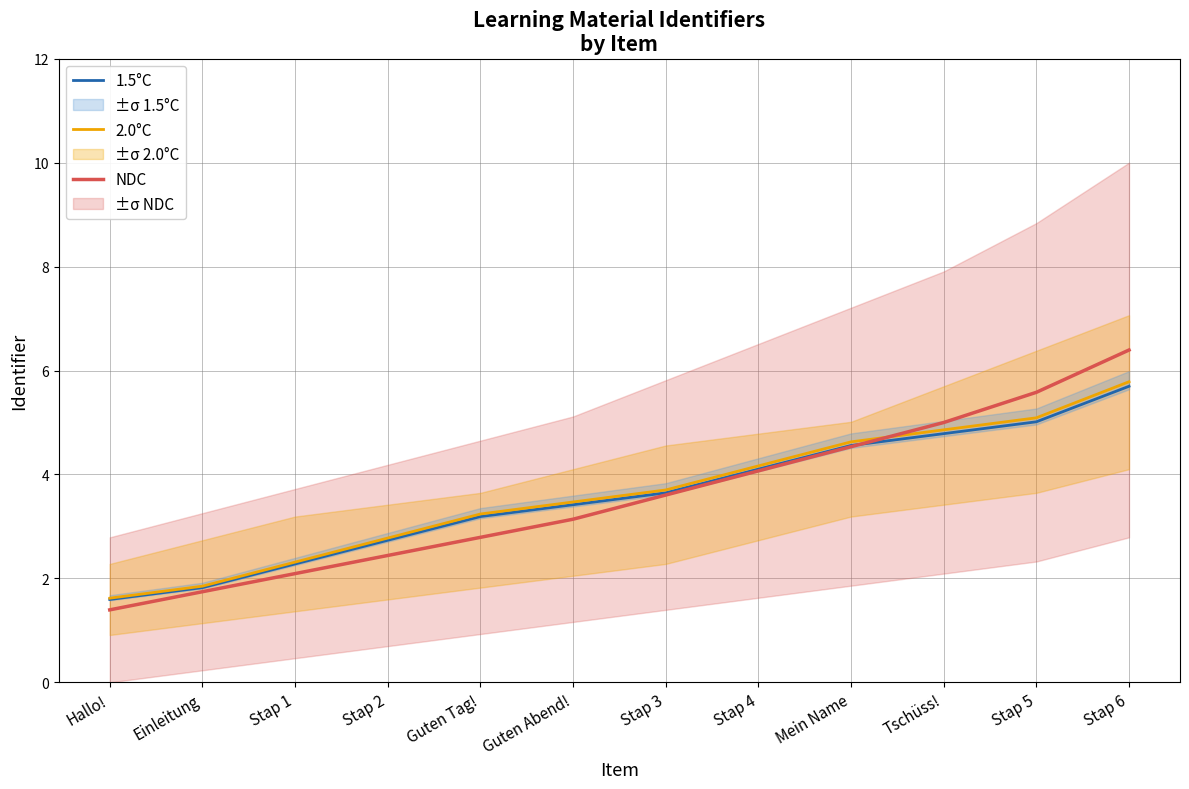

After their last crossing, which series has the higher values: 2.0°C or NDC?

NDC